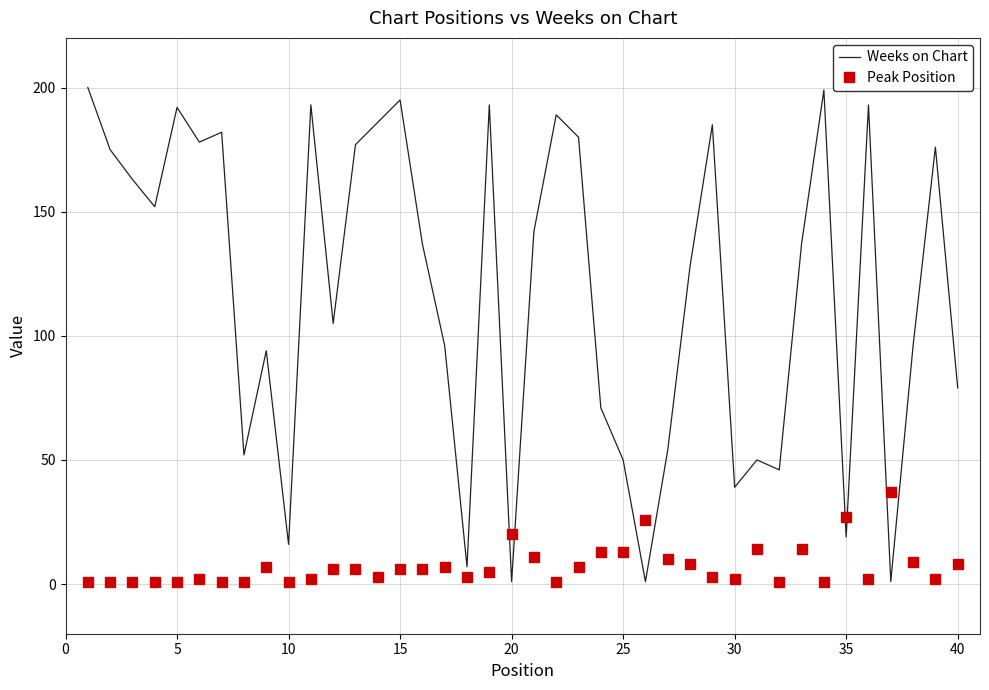

Which series has the largest total across all categories?

Weeks on Chart